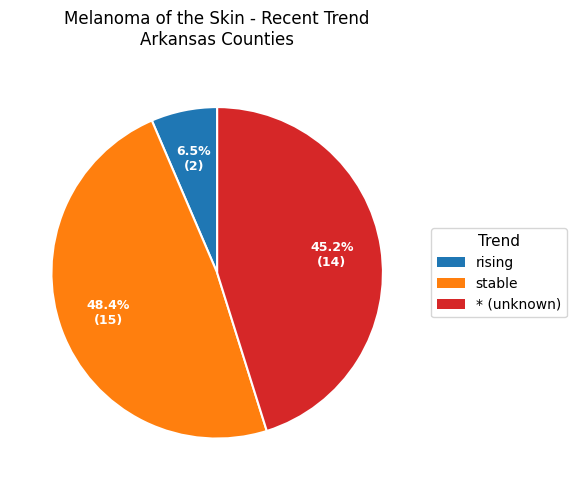

Rank the categories by value from highest to lowest.

stable, * (unknown), rising